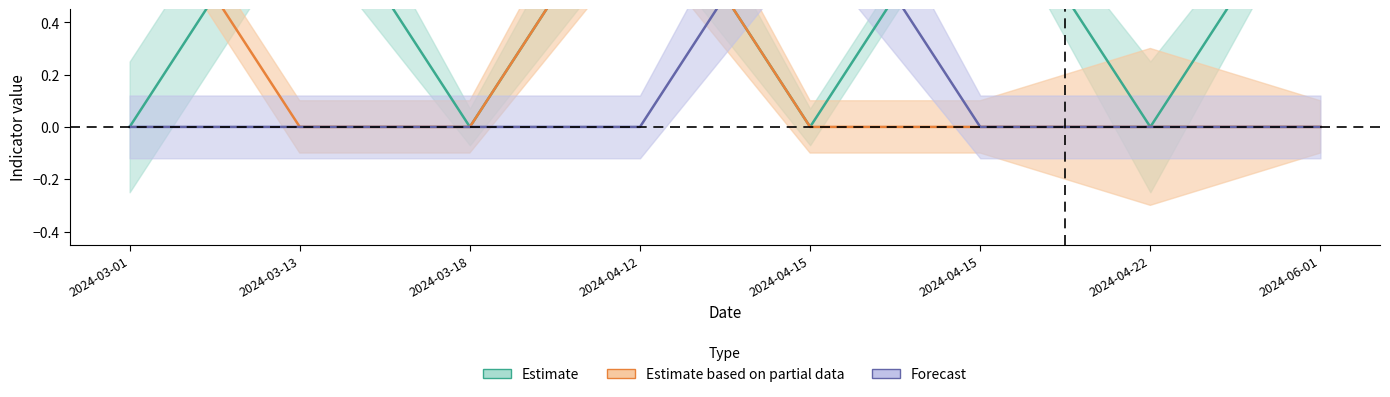

Is the value of WEATHER at 2024-04-15 greater than the value of WATER at 2024-04-22?

No